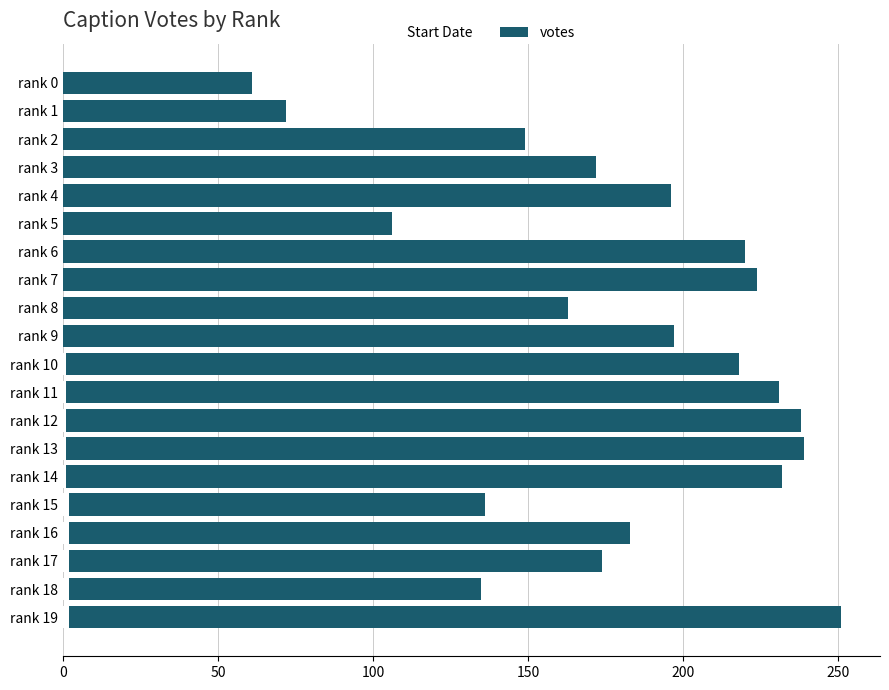

At which category is the sum across all series the highest?

rank 19